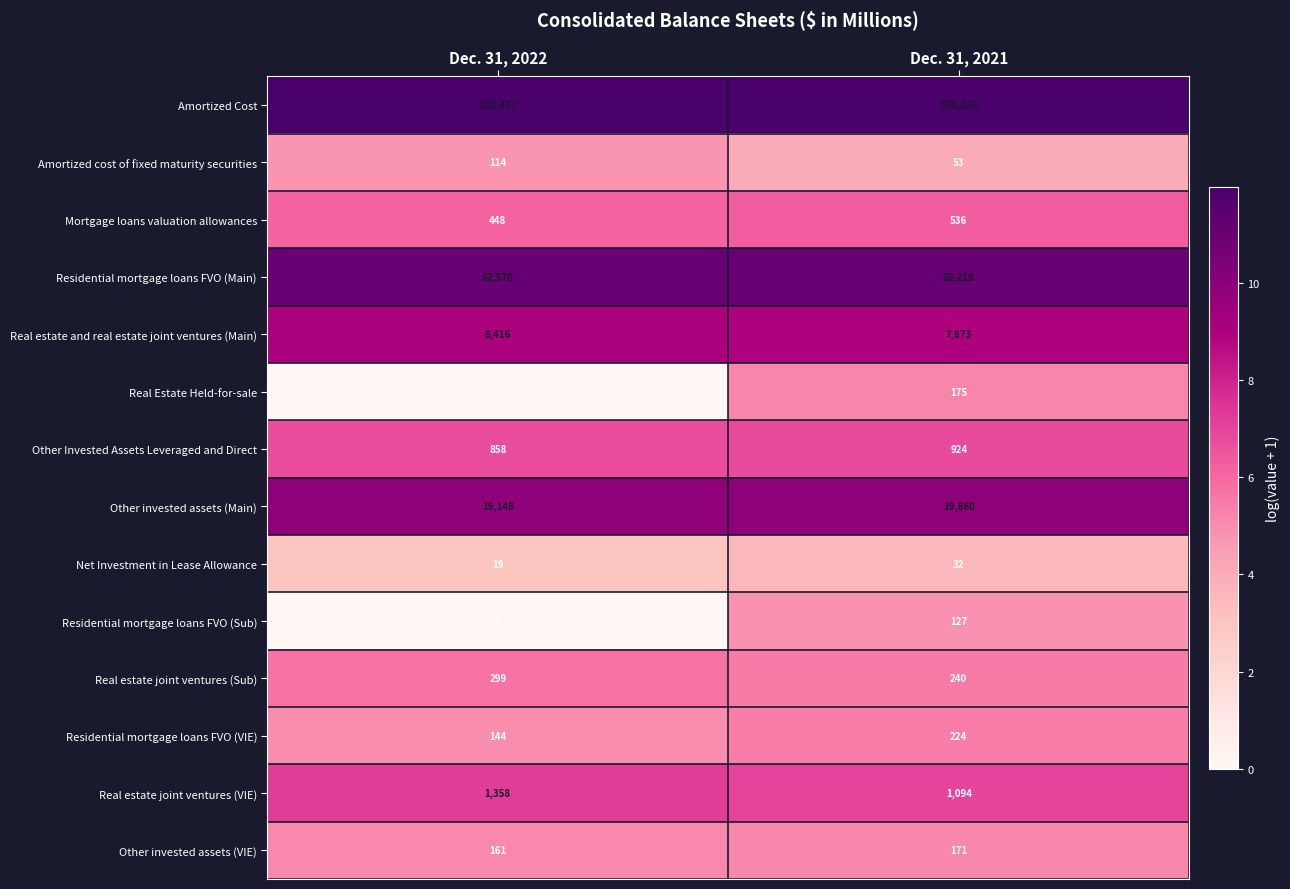

What is the average value of the Real estate joint ventures (VIE) series?

1226